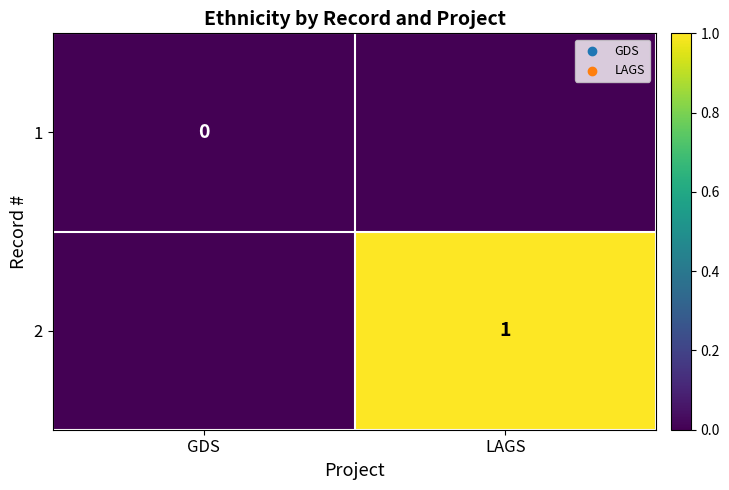

Is the value of 2 at LAGS greater than the value of 1 at GDS?

Yes